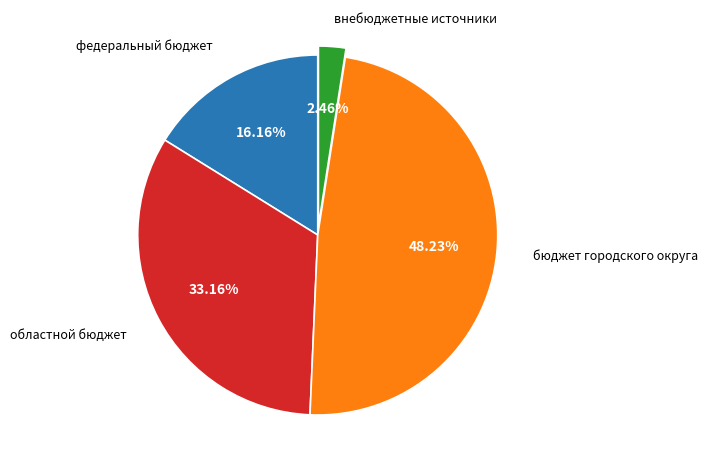

Is there a majority slice in this chart?

No